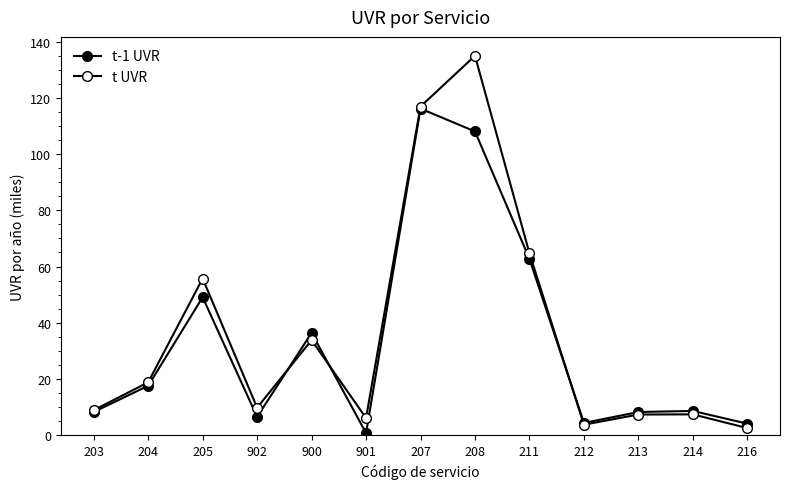

How many times do t-1 UVR and t UVR cross each other?

3